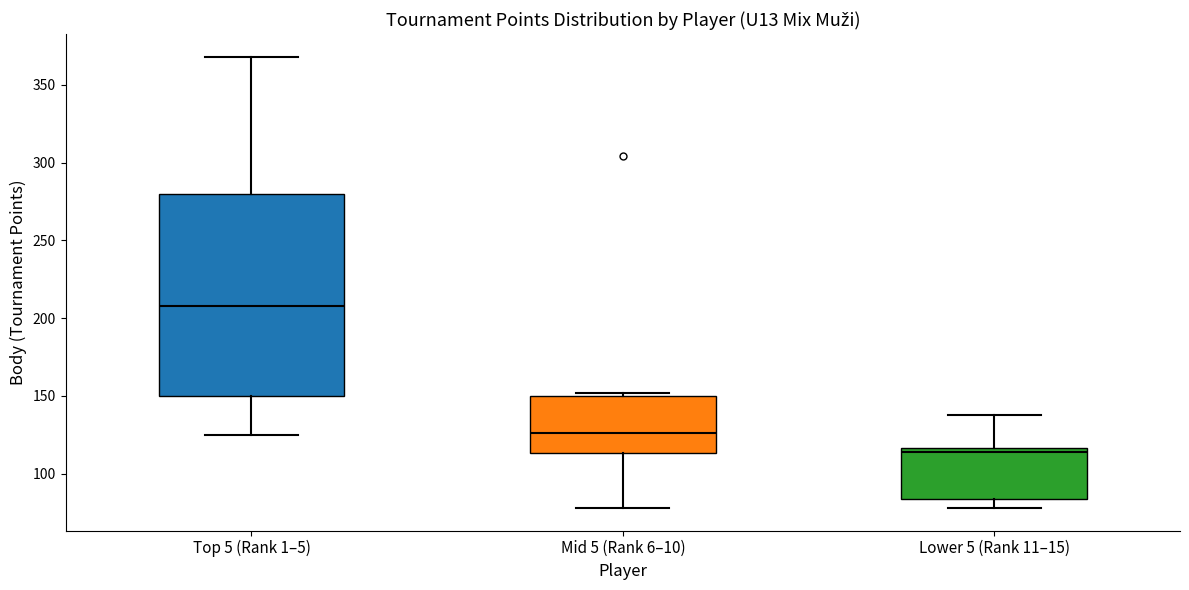

Where is the upper edge of the box for Lower 5 (Rank 11–15) on the y-axis? The values are not printed on the chart, so give them approximately, as read against the axis.

115